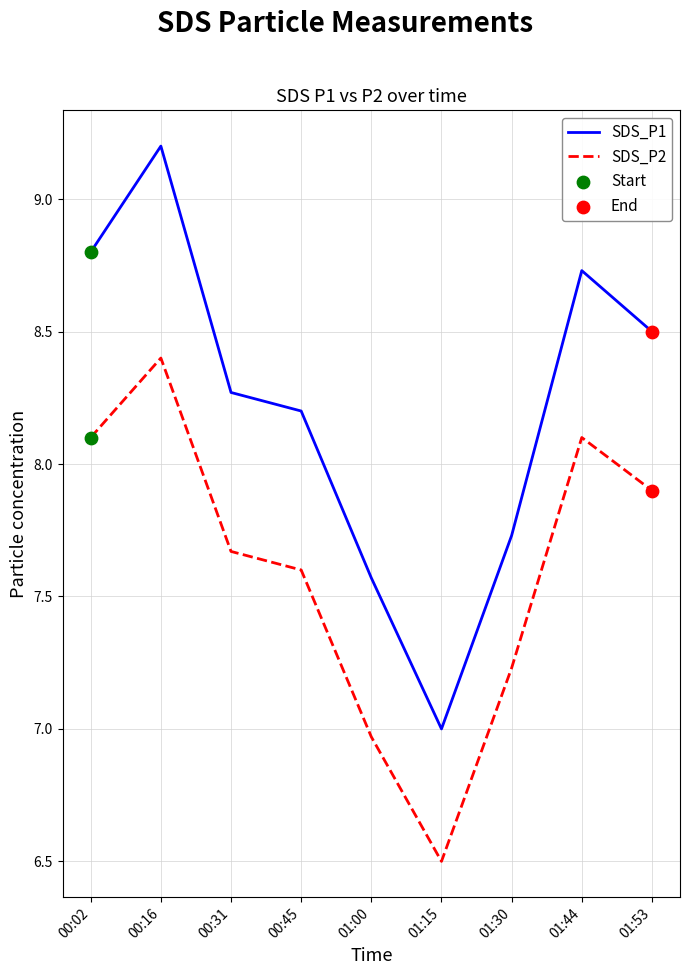

At how many categories does at least one series exceed 8?

6